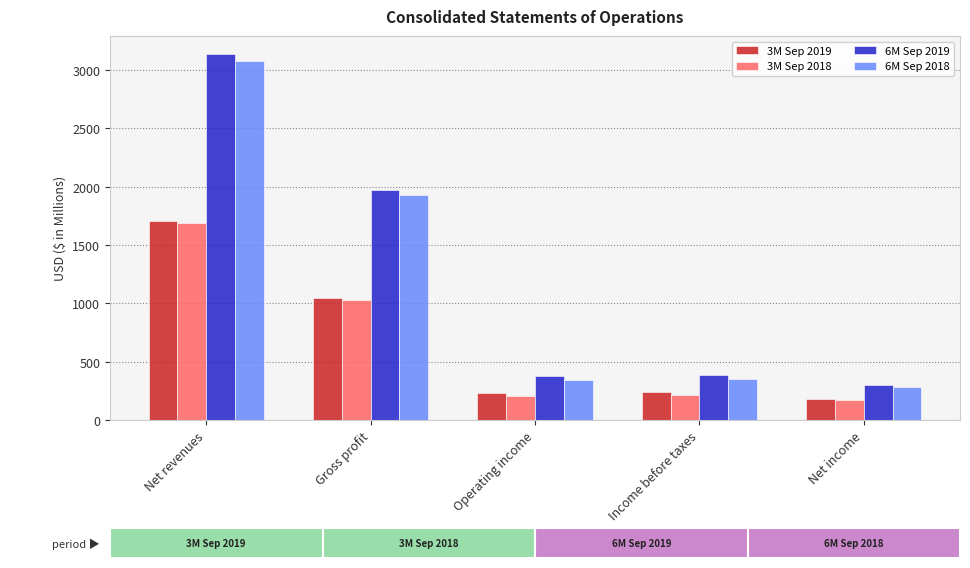

What is the difference between the highest and lowest values at Income before taxes?

168.4